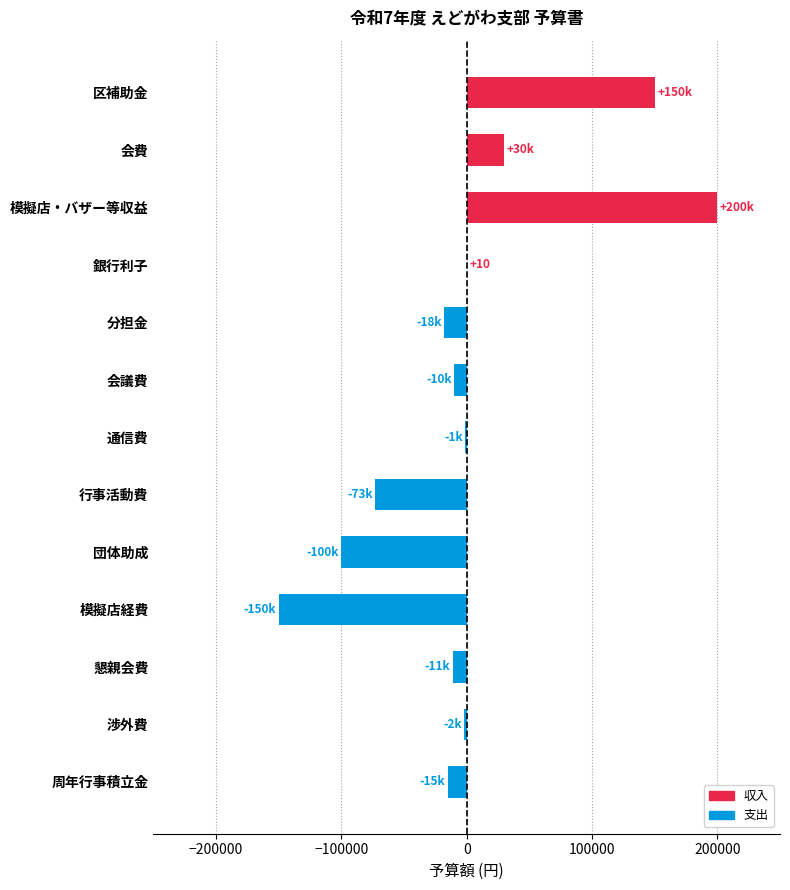

The value at 模擬店経費 is -150000. True or false?

True